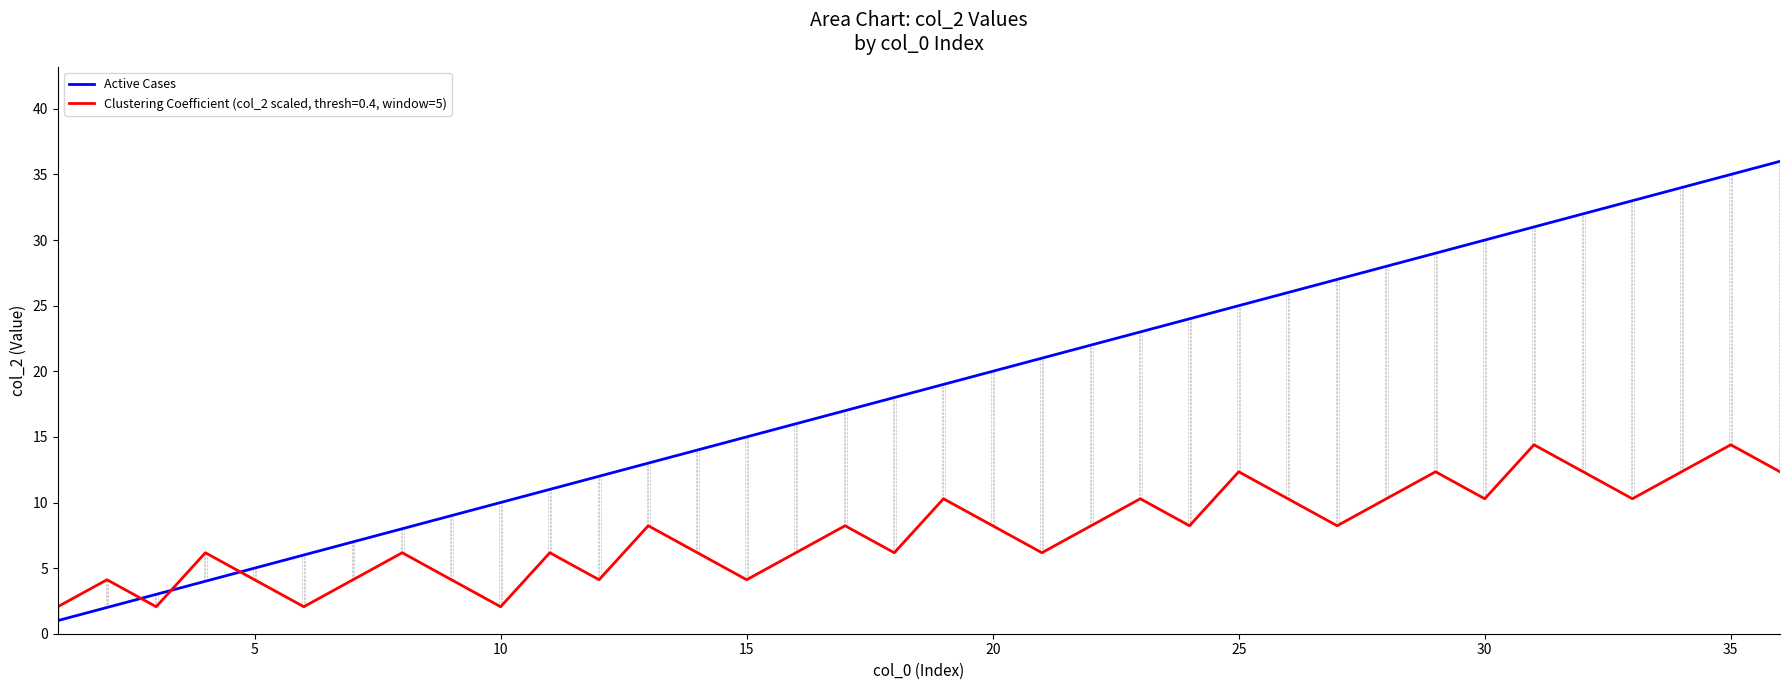

What is the maximum value for Active Cases?

36.0